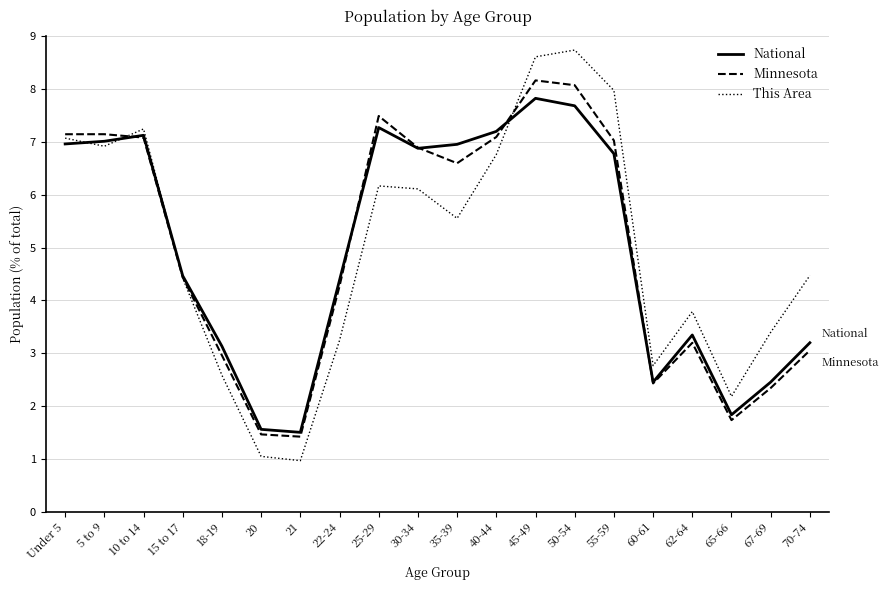

Rank the series at 50-54 from highest to lowest value.

This Area, Minnesota, National